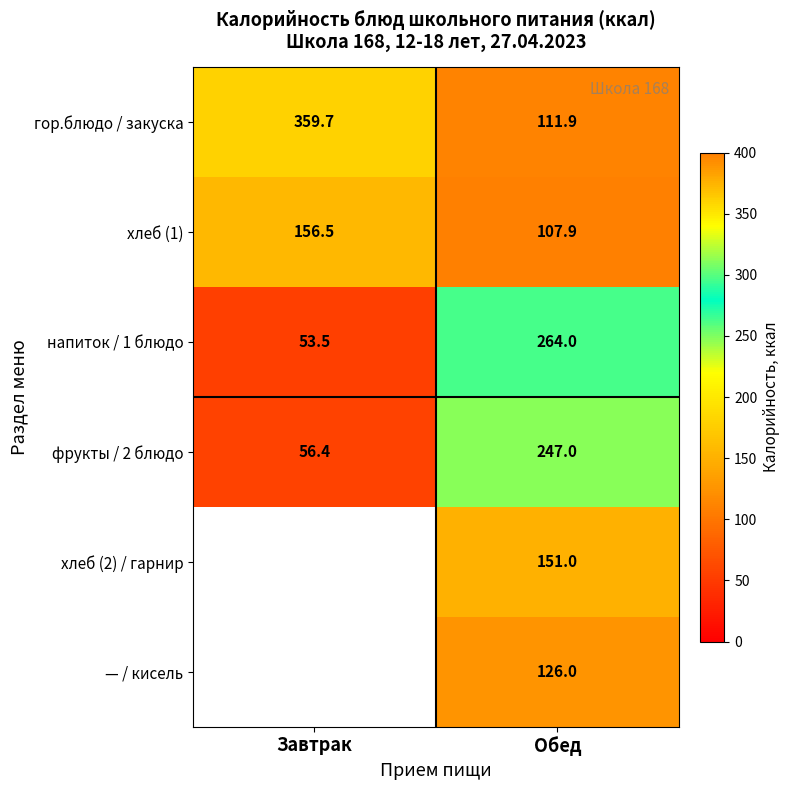

Which category has the highest value in the гор.блюдо / закуска series?

Завтрак